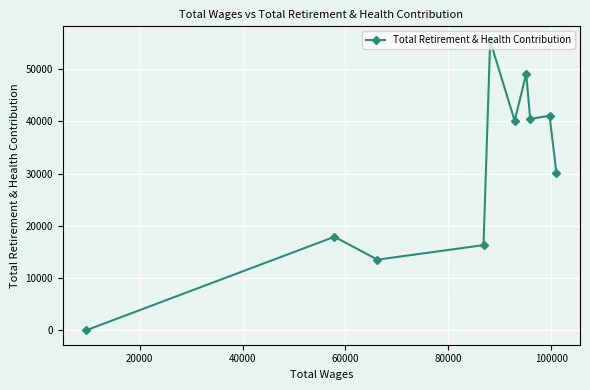

What is the difference between the maximum and second lowest values?

41903